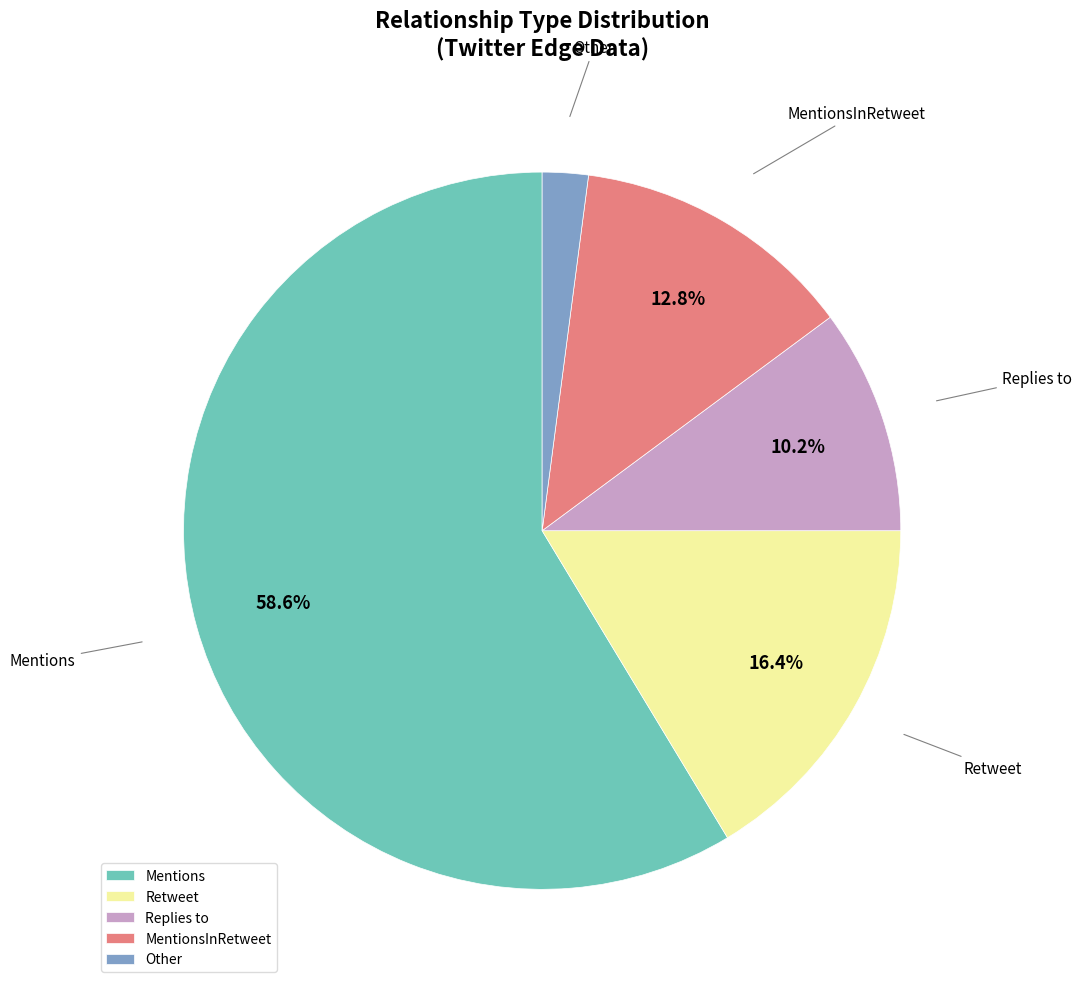

Is it true that Replies to is 10% of the pie?

True